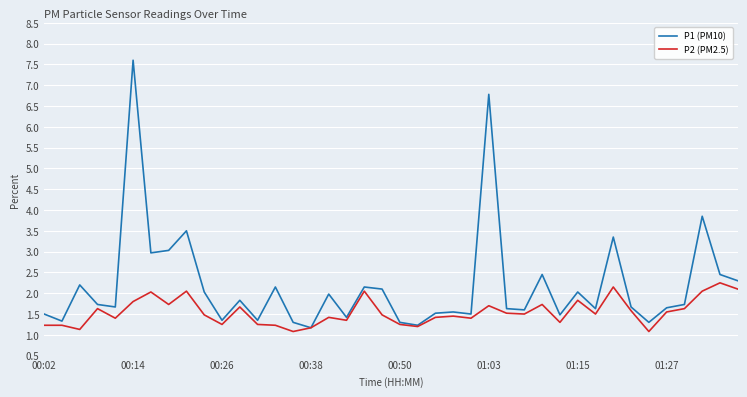

Does the chart have visible grid lines?

Yes